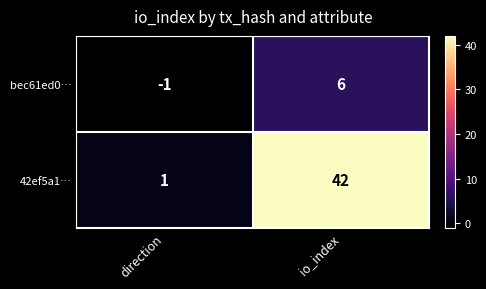

Reading right to left, what are all the values shown in this chart?

bec61ed0…: 6	-1
42ef5a1…: 42	1